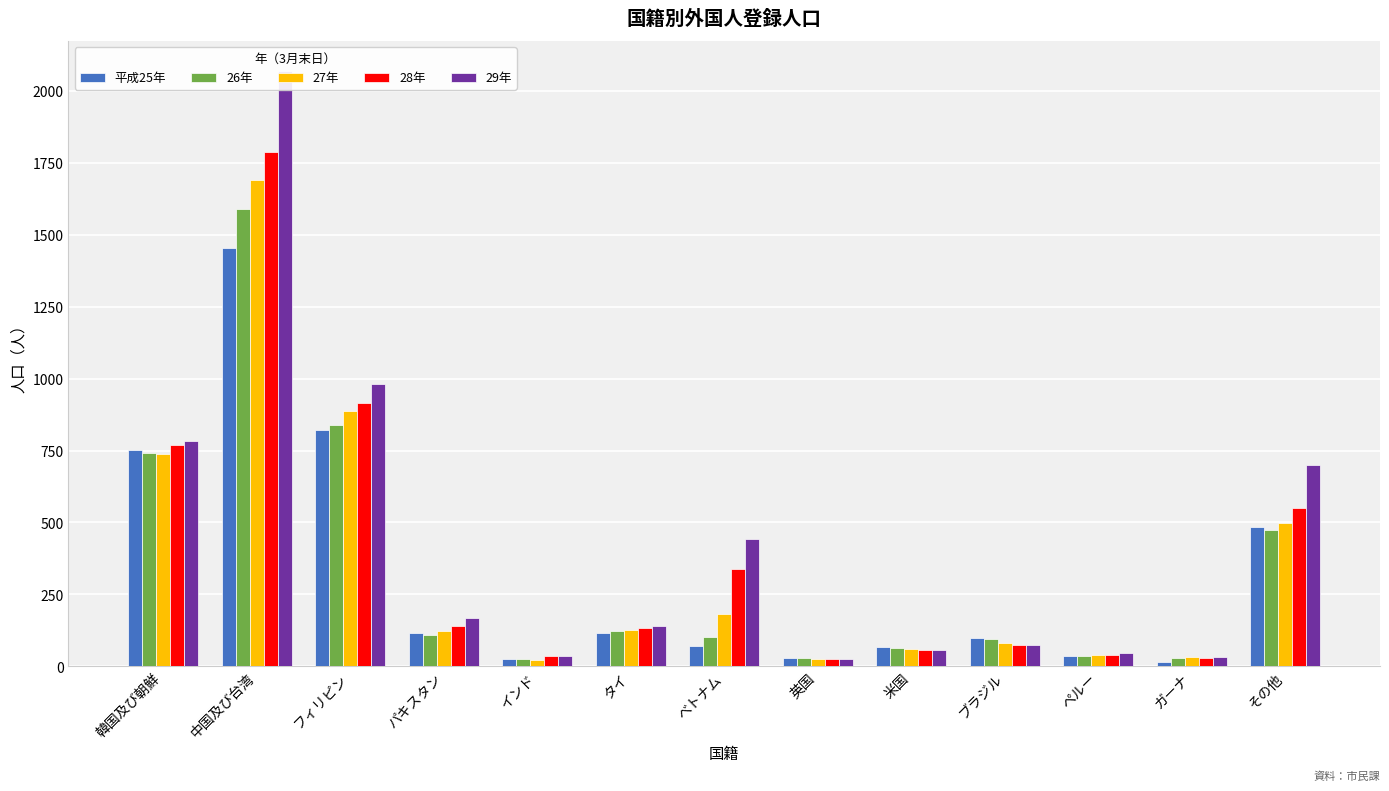

Is it true that 平成25年 equals 17 at ガーナ?

True